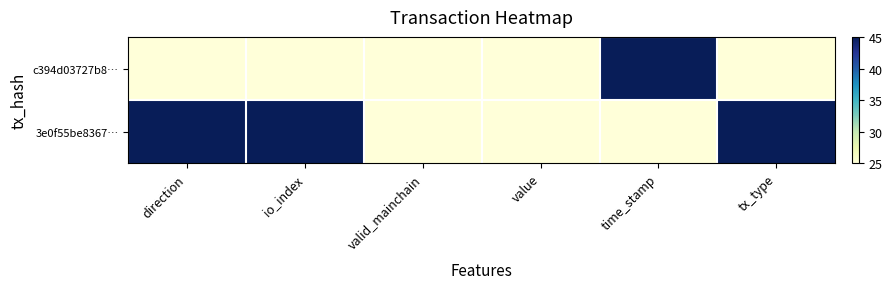

Which series has the widest spread of values?

c394d03727b8…